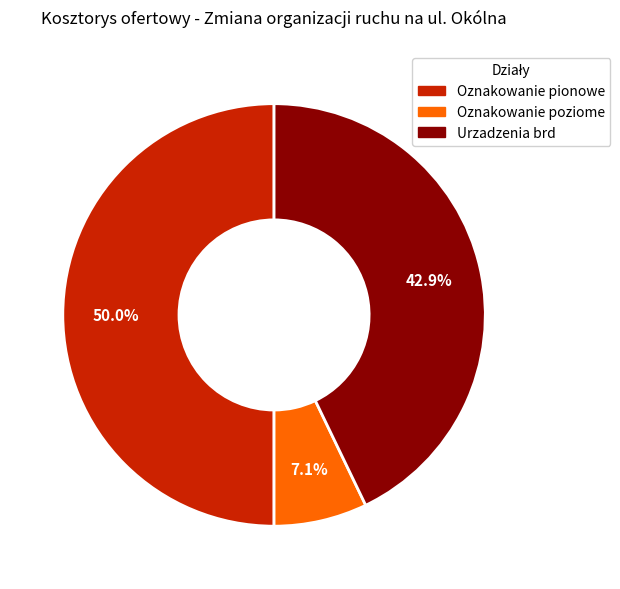

Between Oznakowanie pionowe and Urzadzenia brd, which is larger?

Oznakowanie pionowe